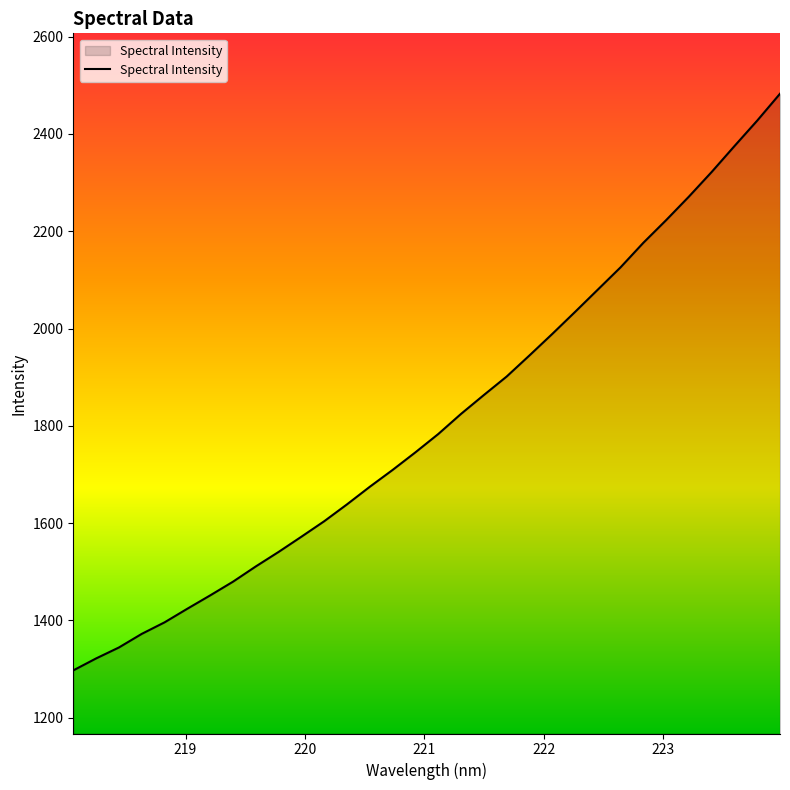

What is the greatest value displayed?

2482.7